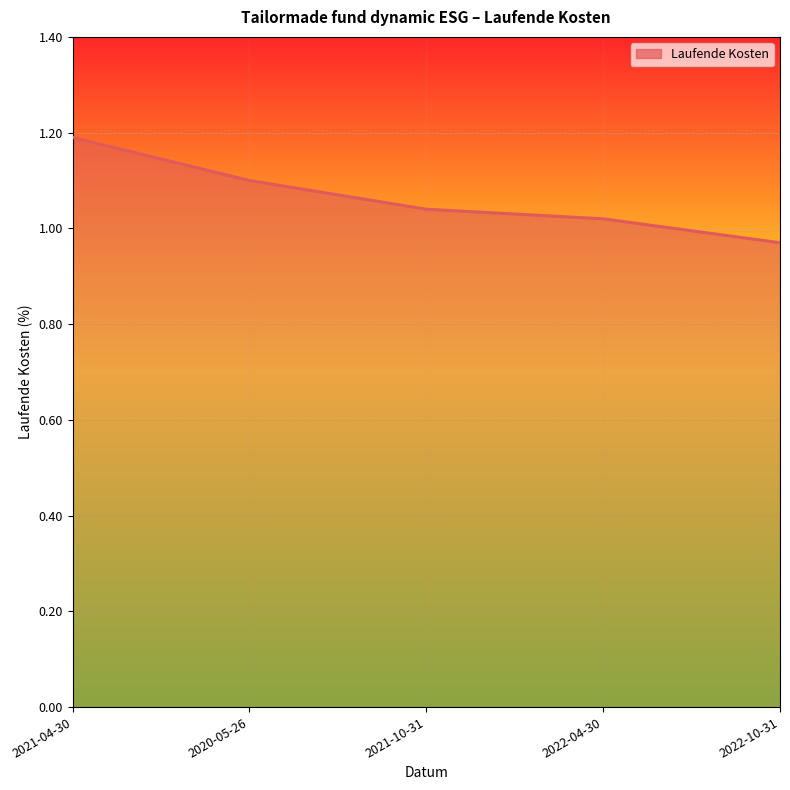

What is the sum of the values at 2021-10-31 and 2020-05-26?

2.1